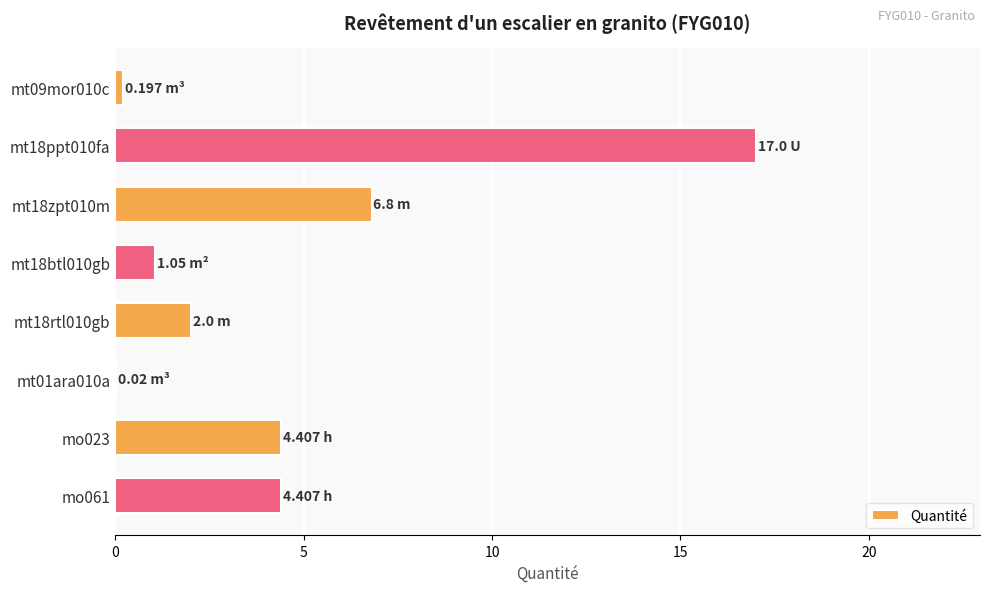

How many data points does each series have?

8